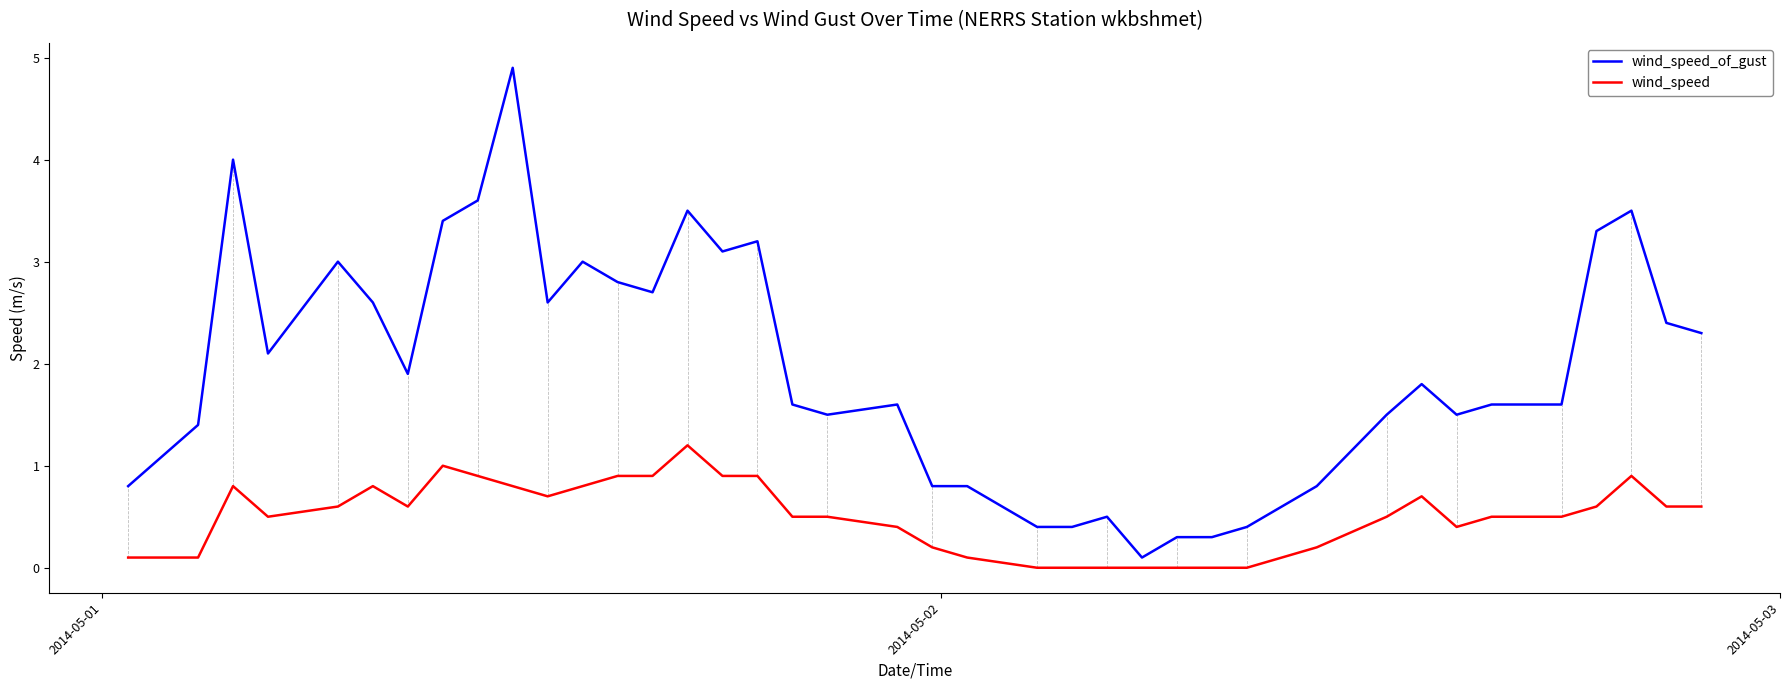

True or false: wind_speed and wind_speed_of_gust cross at least once.

False